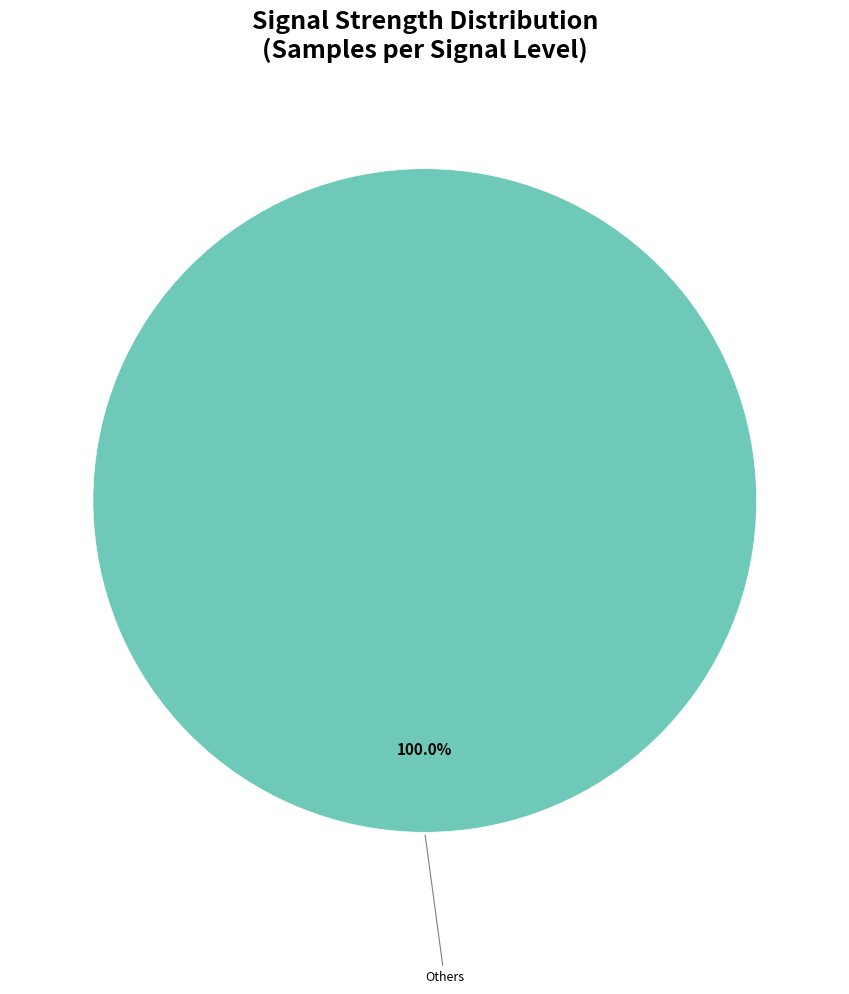

Rank the categories by value from highest to lowest.

Others